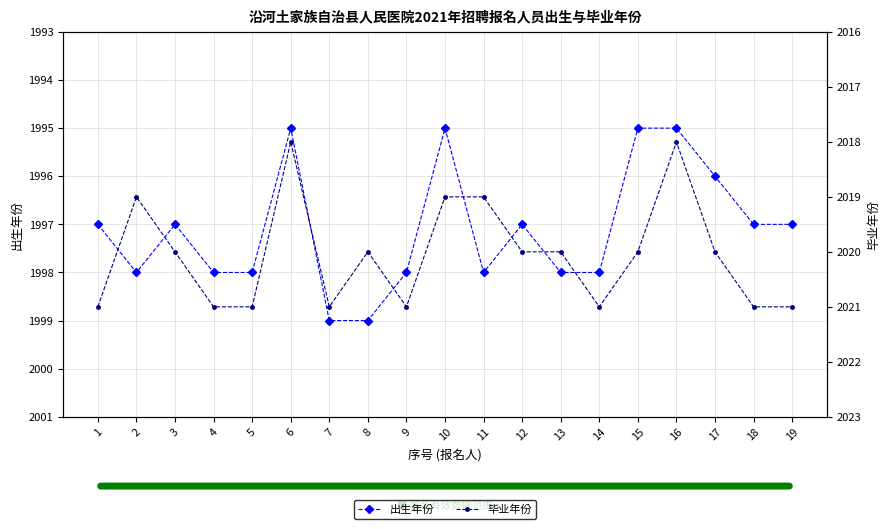

True or false: 毕业年份 and 出生年份 cross at least once.

False